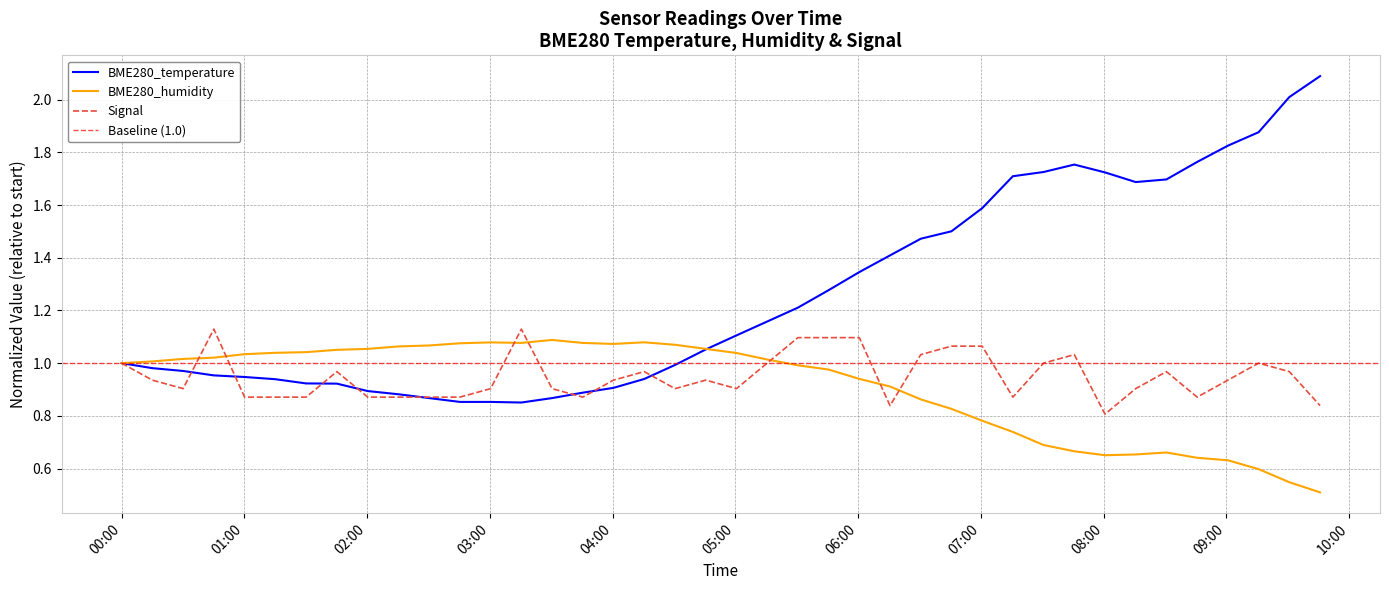

Between 05:15 and 06:15, which series saw the biggest shift?

BME280_temperature